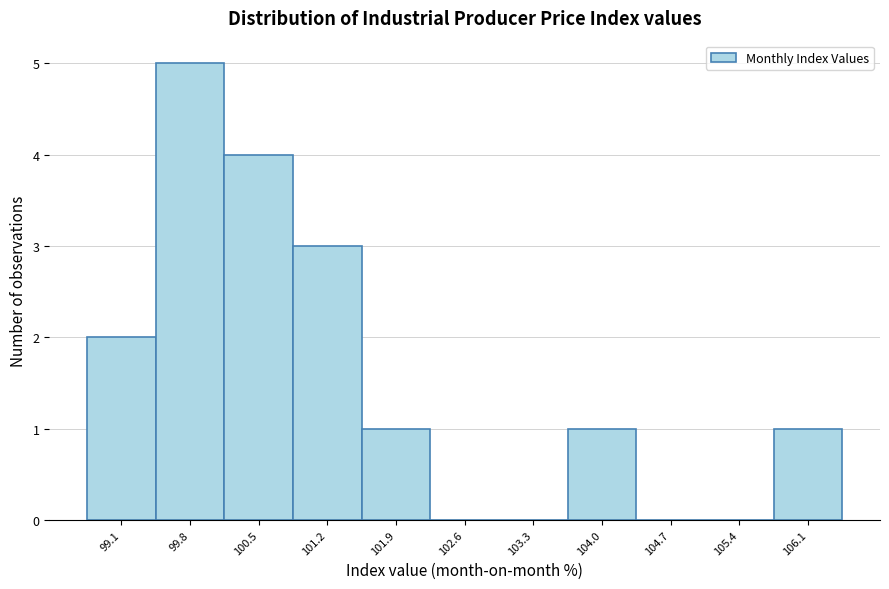

Over which range of the x-axis is the bar tallest?

99.4 to 100.1